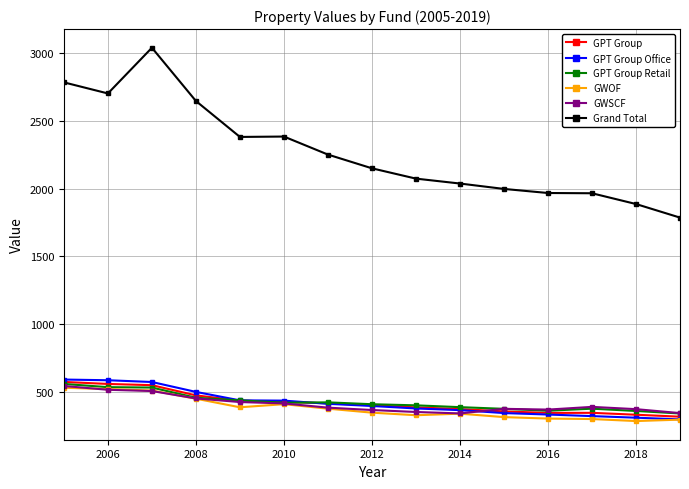

Which series has the largest range (max minus min)?

Grand Total